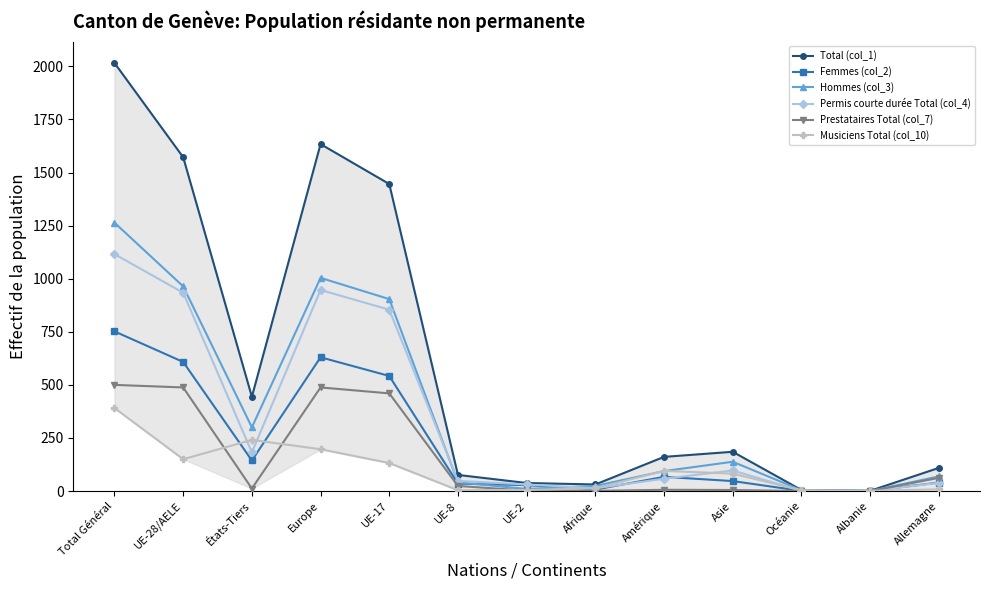

After their last crossing, which series has the higher values: Hommes (col_3) or Musiciens Total (col_10)?

Hommes (col_3)